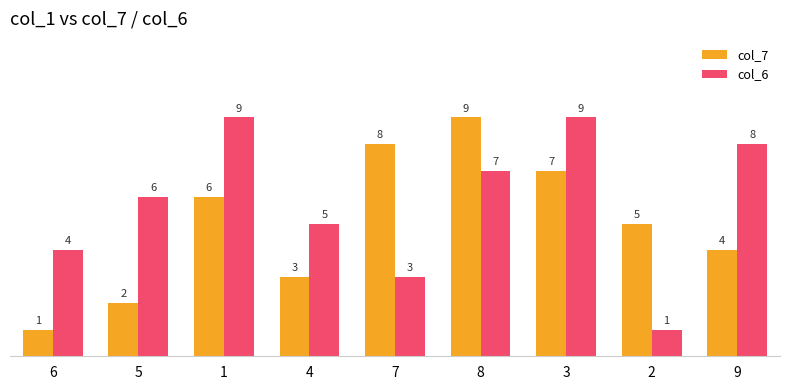

Reading left to right, list all the values displayed in this chart.

col_7: 1	2	6	3	8	9	7	5	4
col_6: 4	6	9	5	3	7	9	1	8